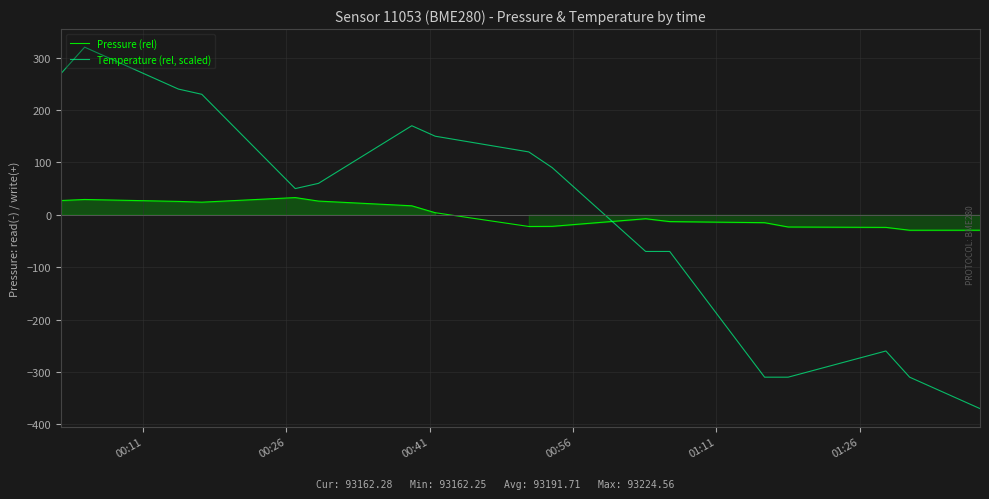

Does the chart have visible grid lines?

Yes